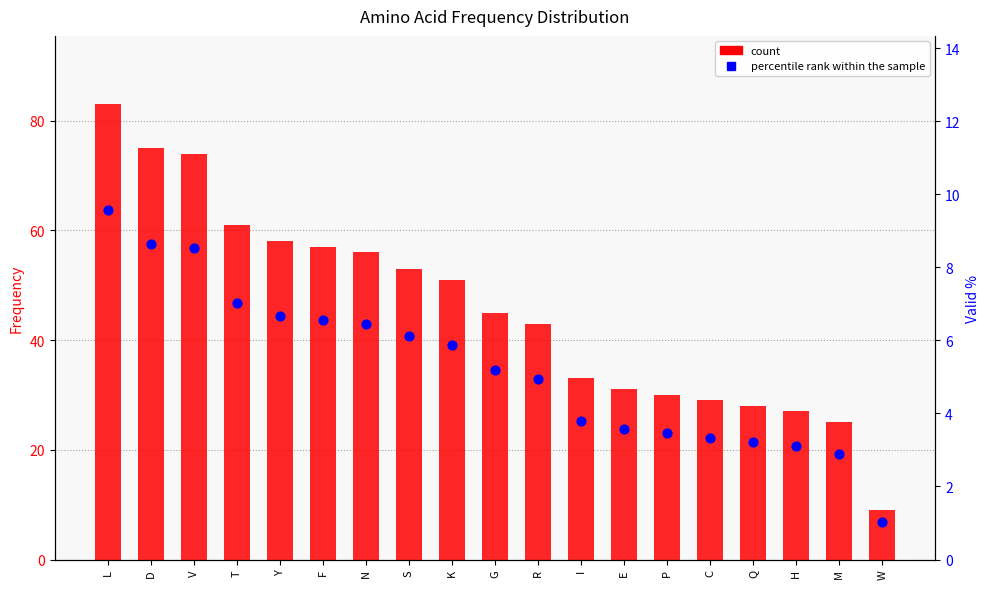

What is the total value across all series at Q?

31.2